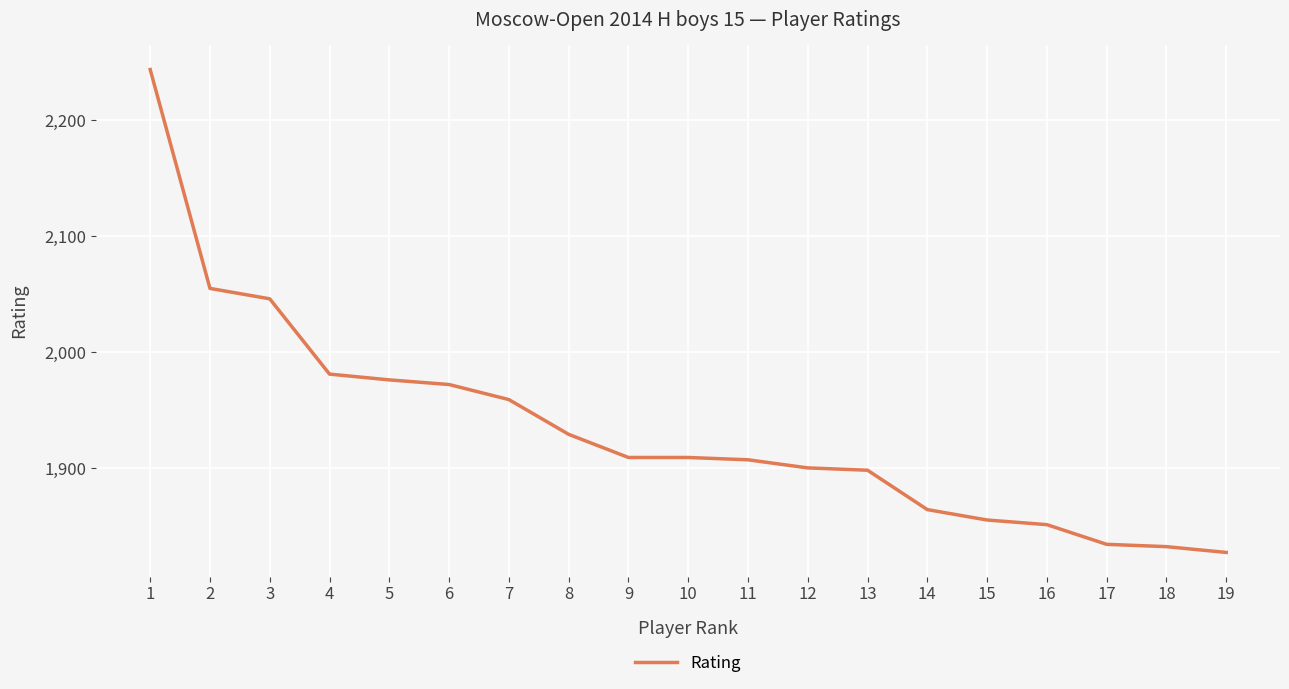

What is the difference between the second highest and second lowest values?

223